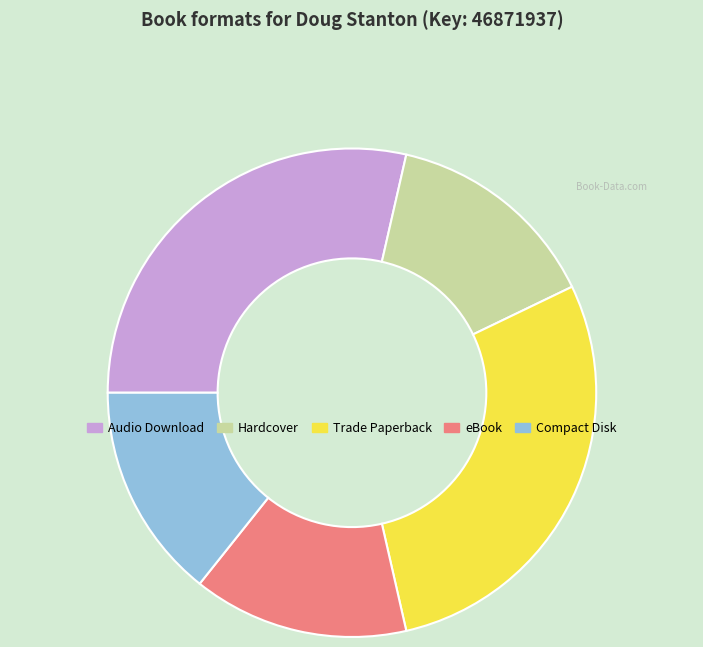

Combined, do Hardcover and Trade Paperback account for over 50%?

No